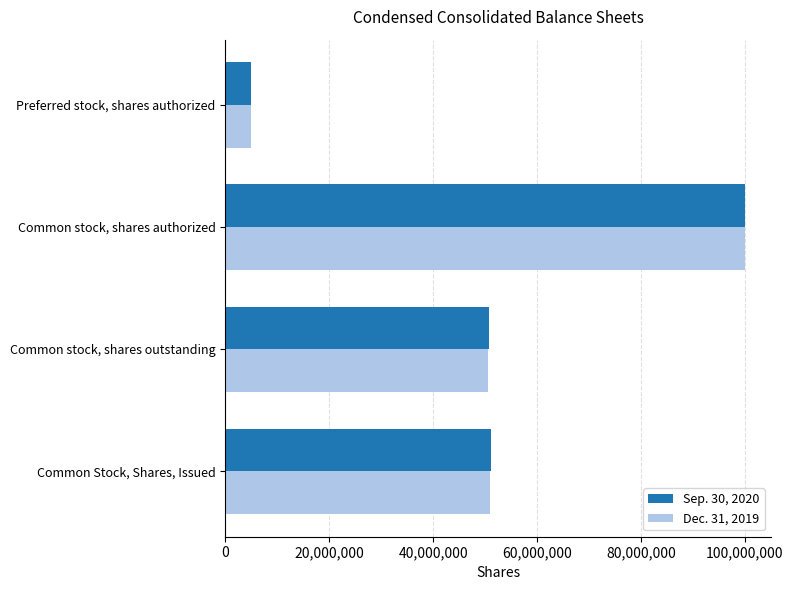

What is the total value across all series at Common Stock, Shares, Issued?

101933807